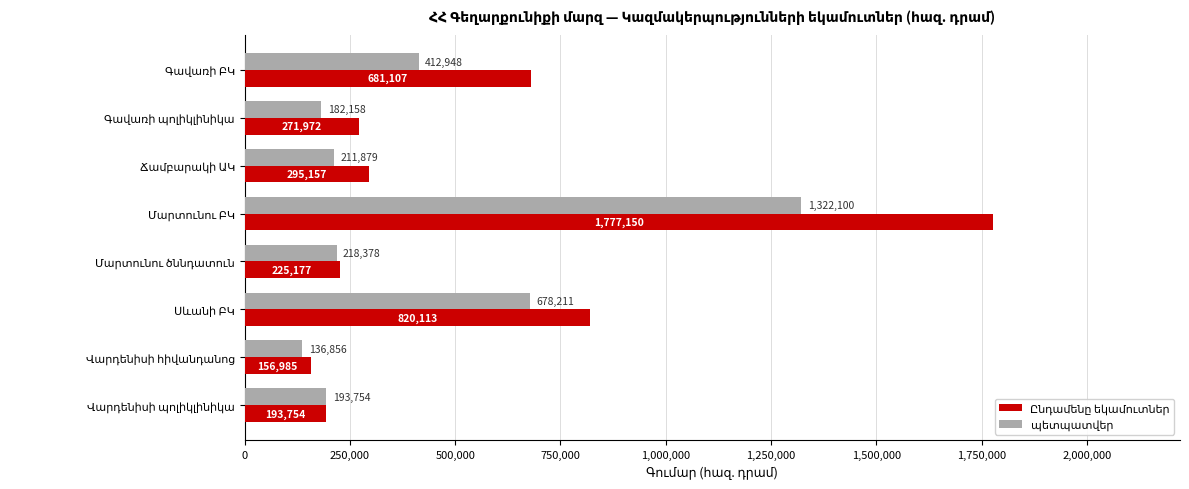

What is the minimum value shown in the chart?

136856.0